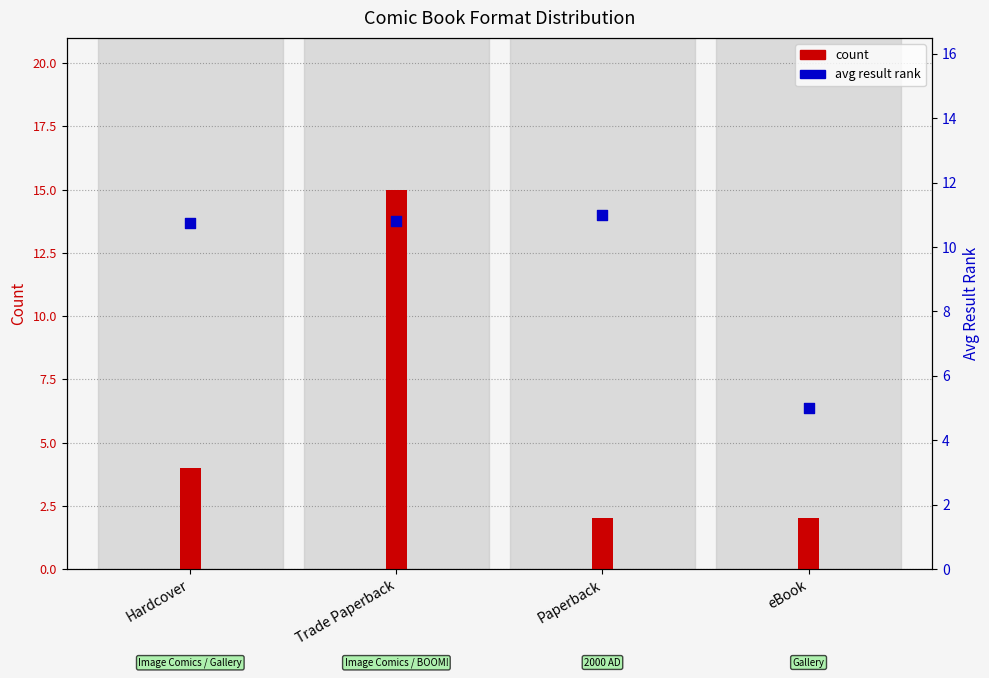

Which series has the largest Y range (max minus min)?

count